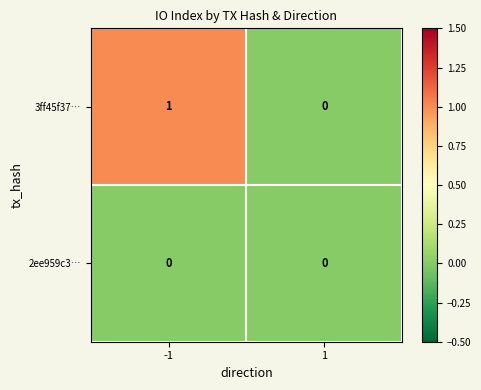

List the series in order of their overall mean, lowest first.

2ee959c3…, 3ff45f37…